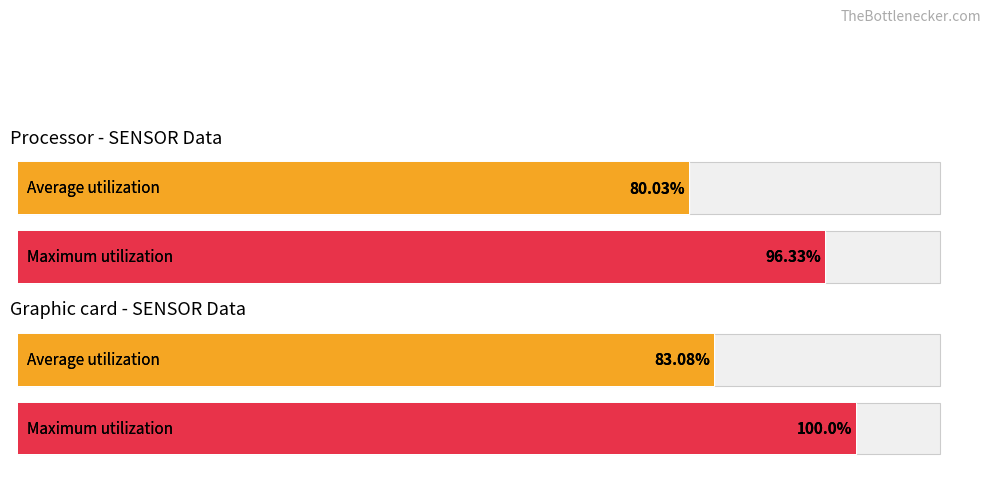

At how many categories does at least one series exceed 1?

2